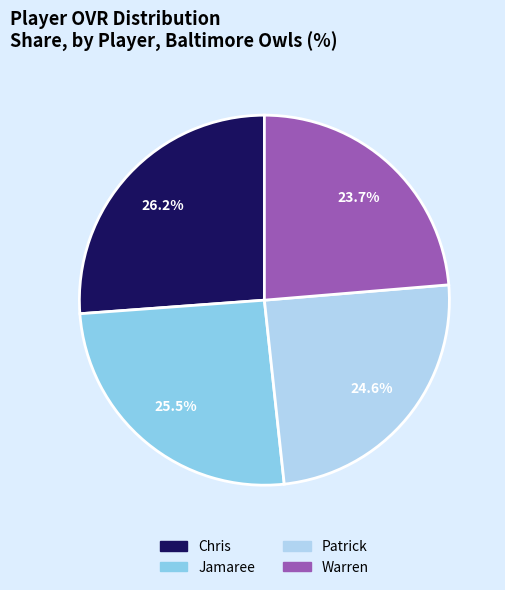

Is Warren the majority of the pie?

No